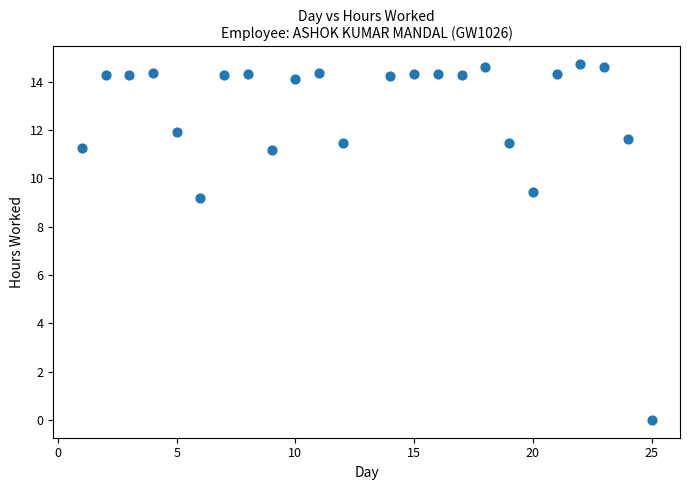

What Y value in the scatter plot is closest to 7?

9.2